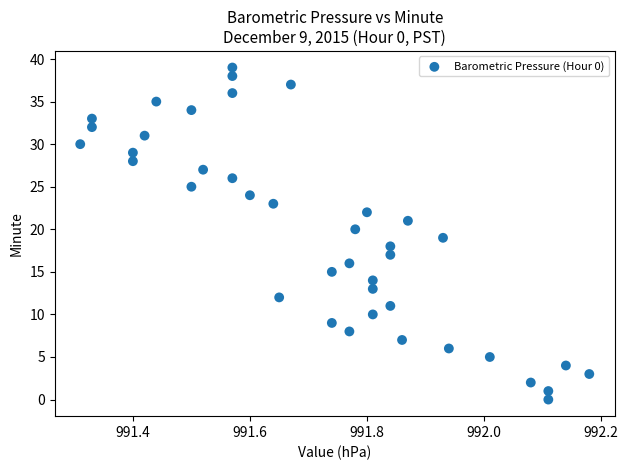

What is the range of Y values (max minus min)?

39